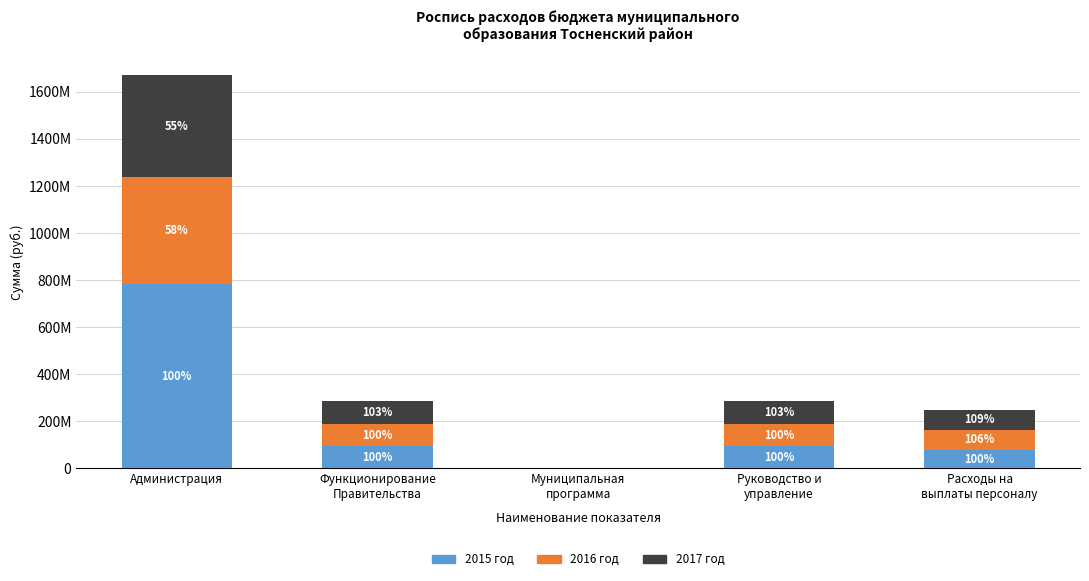

What are all the series names shown in the legend?

2015 год, 2016 год, 2017 год